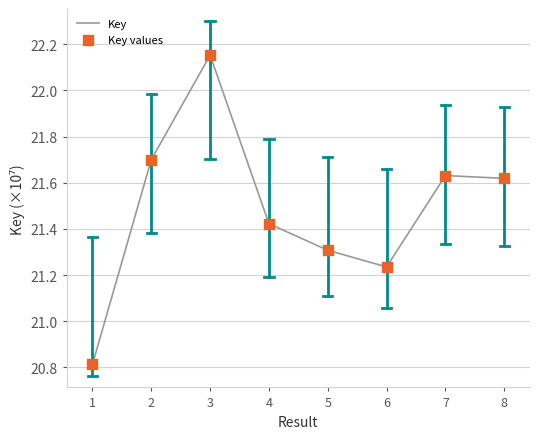

What is the difference between the values at 3 and 5?

0.8